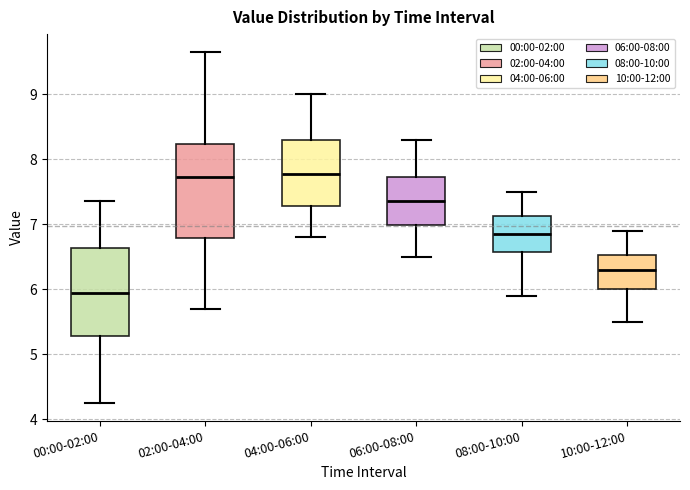

Reading left to right, transcribe this box plot: for each box, give where its median line is, the range the box spans, and where its two whiskers end, as read against the y-axis. The values are not printed on the chart, so give them approximately, as read against the axis.

00:00-02:00: median 5.9, box 5.3 to 6.6, whiskers 4.3 to 7.4
02:00-04:00: median 7.7, box 6.8 to 8.2, whiskers 5.7 to 9.7
04:00-06:00: median 7.8, box 7.3 to 8.3, whiskers 6.8 to 9.0
06:00-08:00: median 7.4, box 7.0 to 7.7, whiskers 6.5 to 8.3
08:00-10:00: median 6.9, box 6.6 to 7.1, whiskers 5.9 to 7.5
10:00-12:00: median 6.3, box 6.0 to 6.5, whiskers 5.5 to 6.9